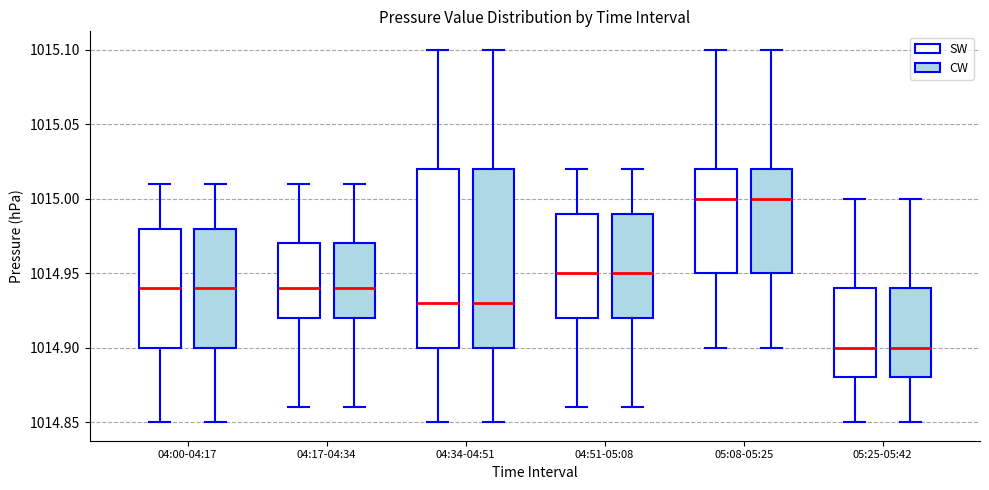

Where does the lower whisker of the box for 04:34-04:51 (CW) end on the y-axis? The values are not printed on the chart, so give them approximately, as read against the axis.

1014.85